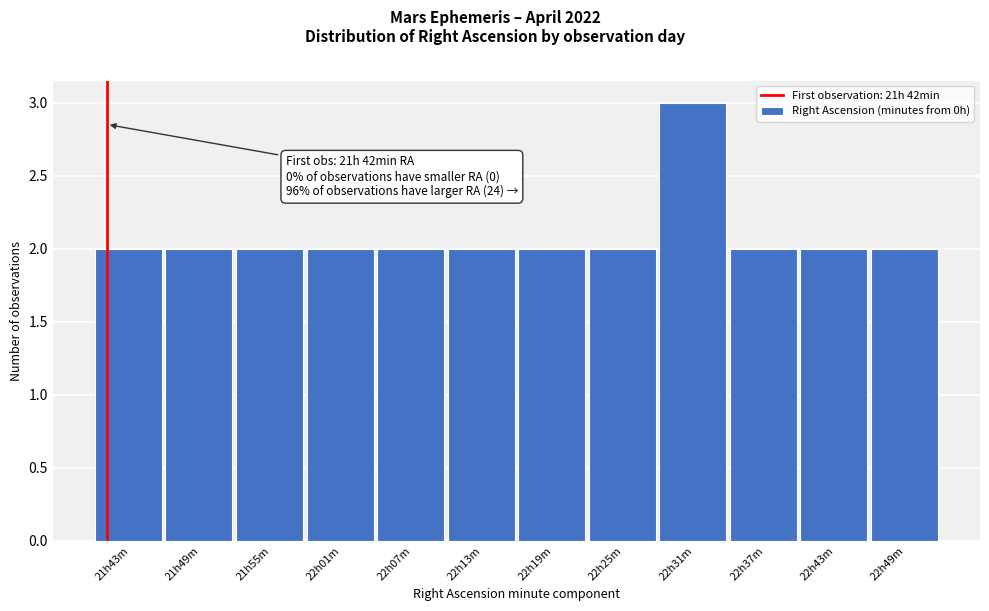

Reading left to right, what are all the values shown in this chart?

2	2	2	2	2	2	2	2	3	2	2	2